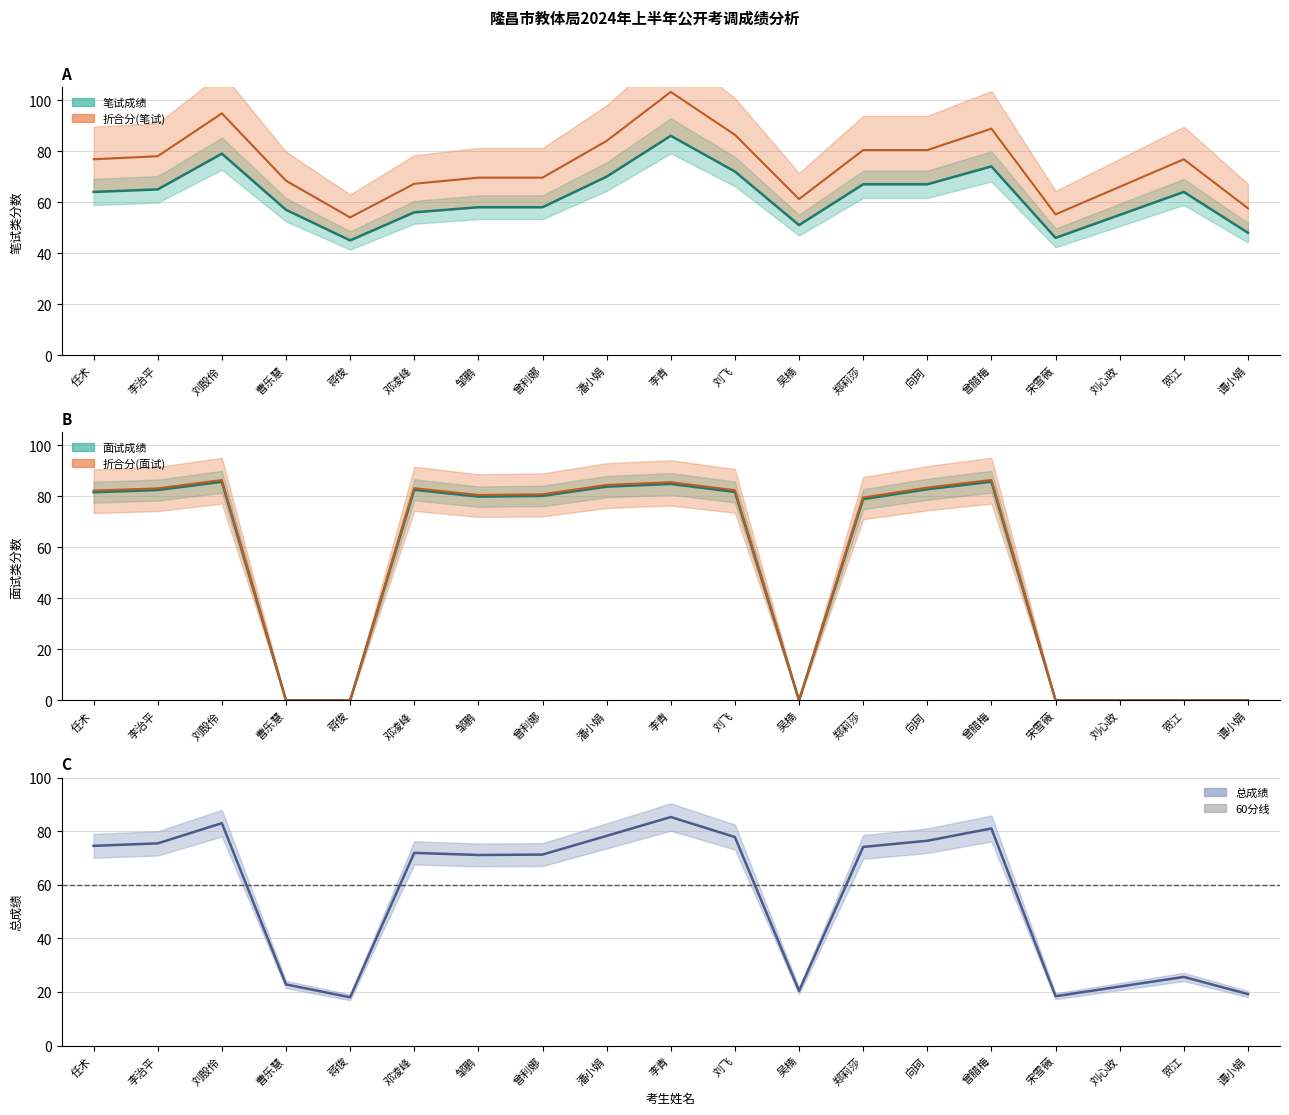

Reading right to left, list all the values displayed in this chart.

笔试成绩: 48.0	64.0	55.0	46.0	74.0	67.0	67.0	51.0	72.0	86.0	70.0	58.0	58.0	56.0	45.0	57.0	79.0	65.0	64.0
折合分(笔试): 57.6	76.8	66.0	55.2	88.8	80.4	80.4	61.2	86.4	103.2	84.0	69.6	69.6	67.2	54.0	68.4	94.8	78.0	76.8
面试成绩: 0.0	0.0	0.0	0.0	85.7	82.7	78.9	0.0	81.7	84.8	83.8	80.1	79.9	82.5	0.0	0.0	85.7	82.4	81.6
折合分(面试): 0.0	0.0	0.0	0.0	86.4	83.4	79.5	0.0	82.4	85.5	84.4	80.8	80.5	83.2	0.0	0.0	86.4	83.1	82.2
总成绩: 19.2	25.6	22.0	18.4	81.0	76.4	74.1	20.4	77.8	85.3	78.3	71.3	71.1	71.9	18.0	22.8	83.0	75.5	74.5